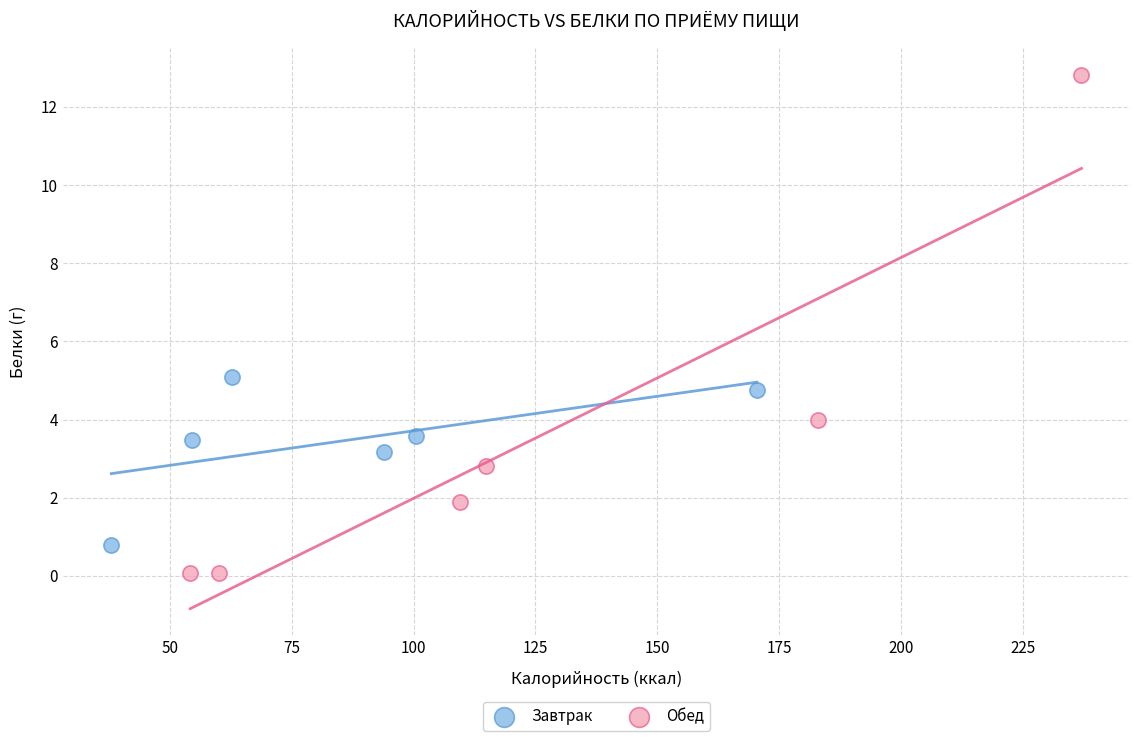

Which series has the largest Y range (max minus min)?

Обед